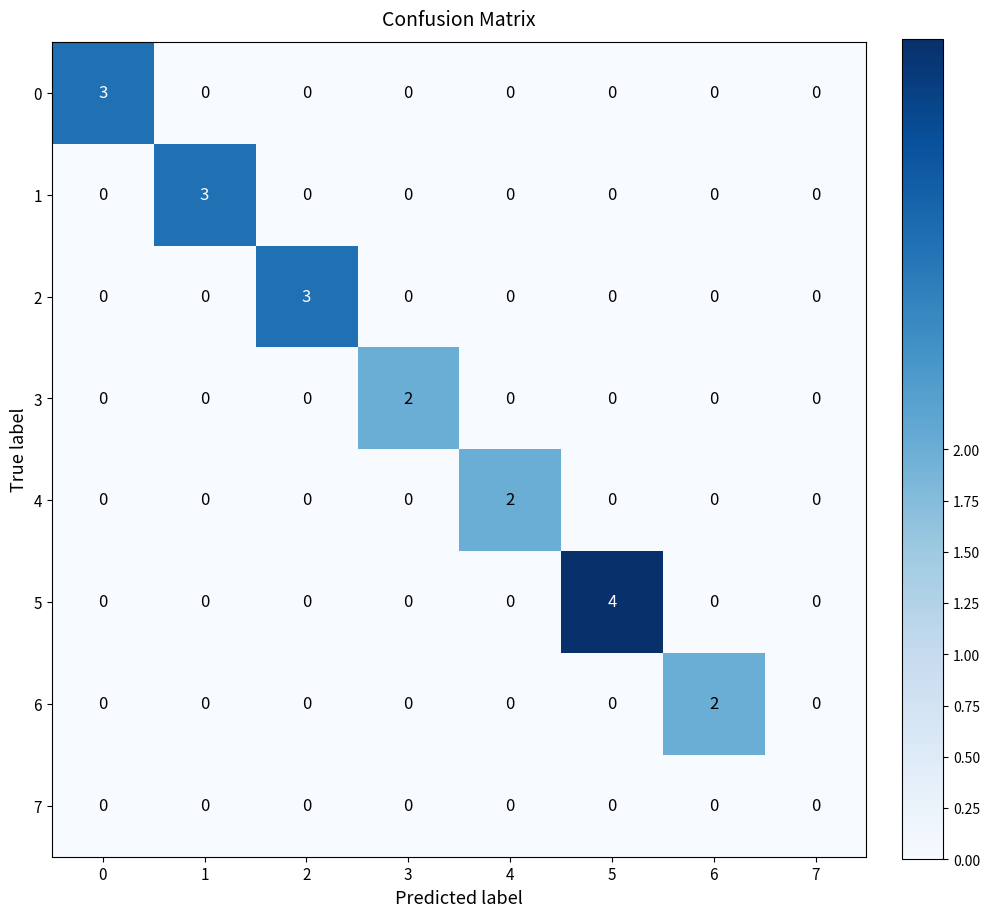

What is the greatest value displayed?

4